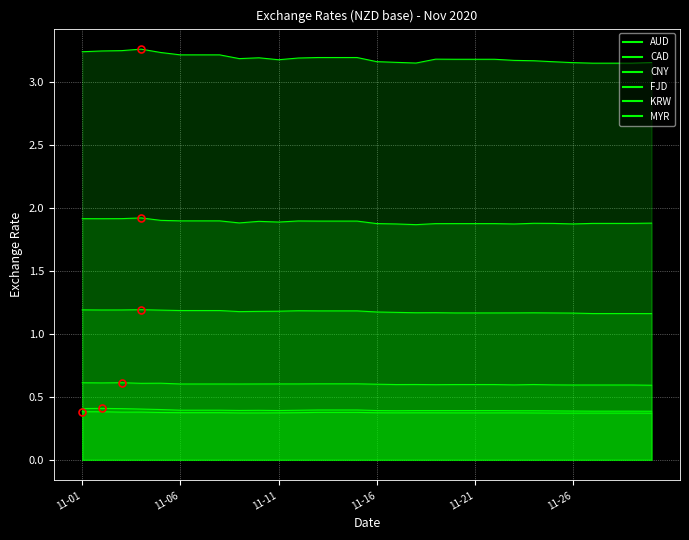

Rank the series by their maximum value, from lowest to highest.

CAD, AUD, FJD, MYR, CNY, KRW